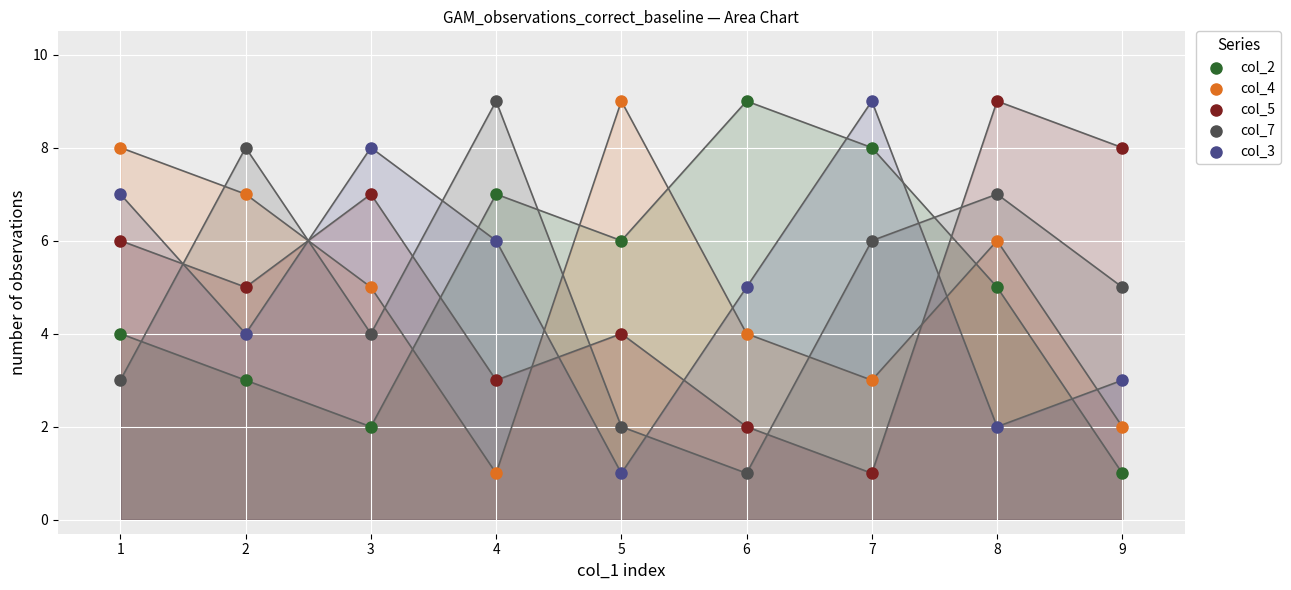

What is the X range (max minus min) for the scatter plot?

8